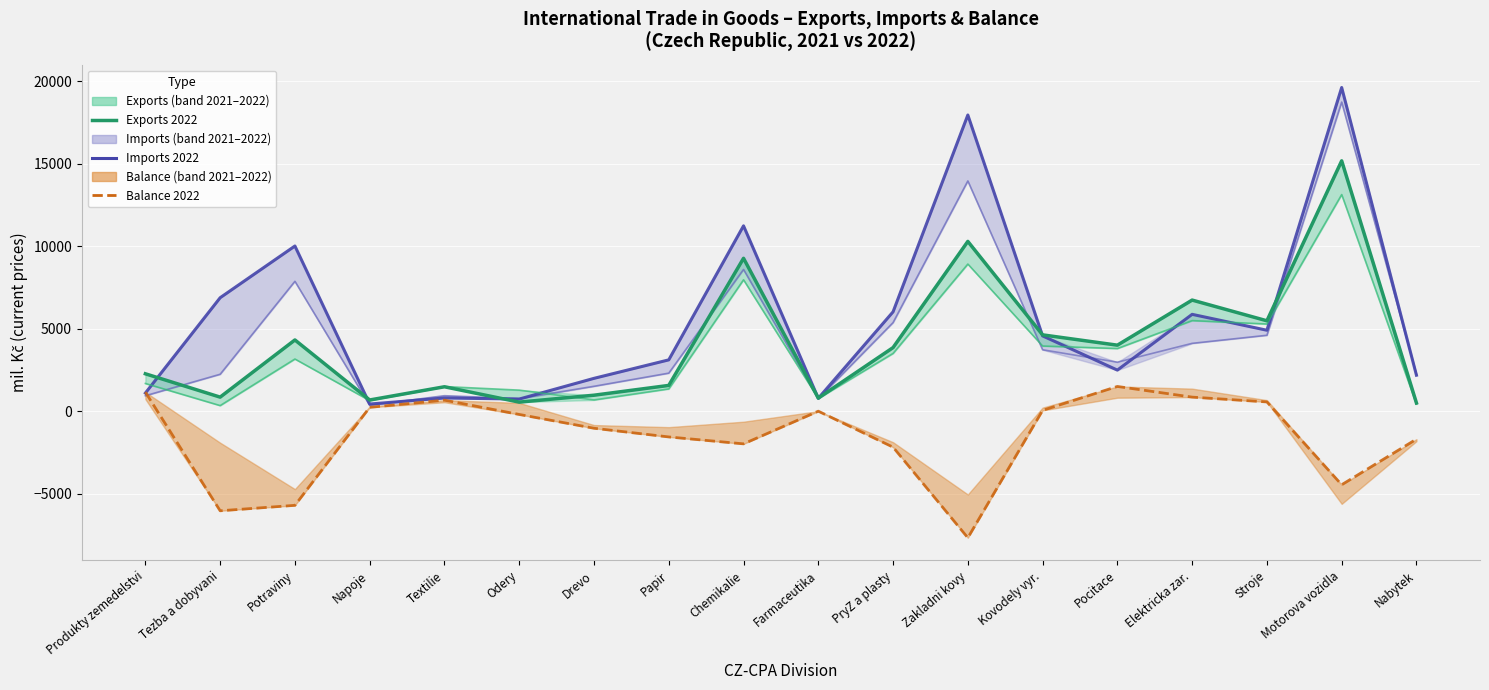

How many lines are shown in the chart?

3